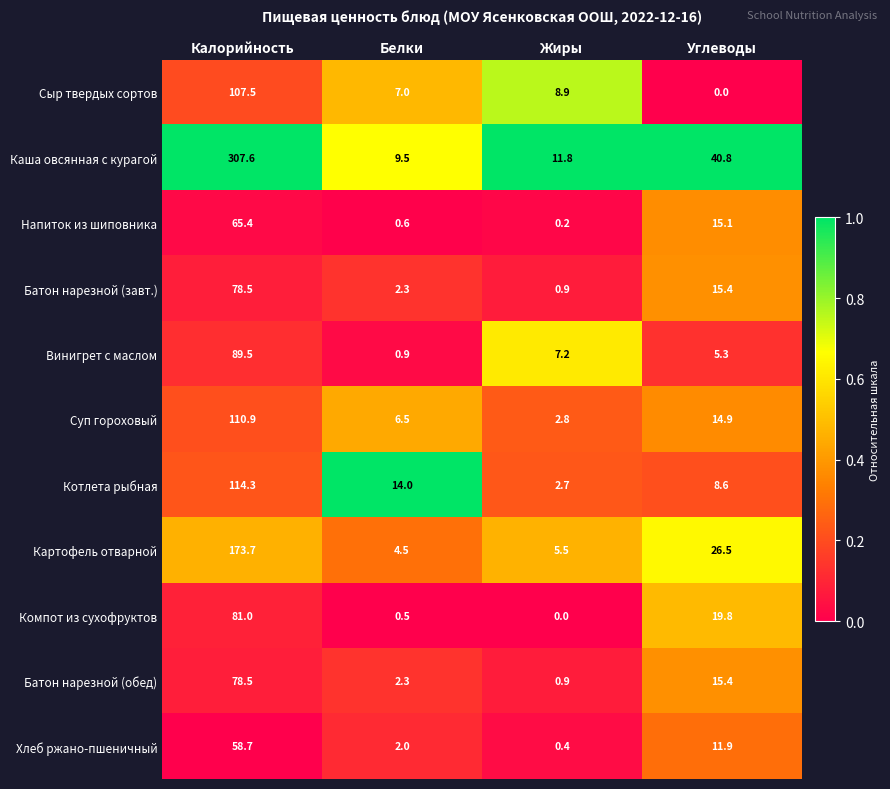

What is the average value of the Котлета рыбная series?

34.9